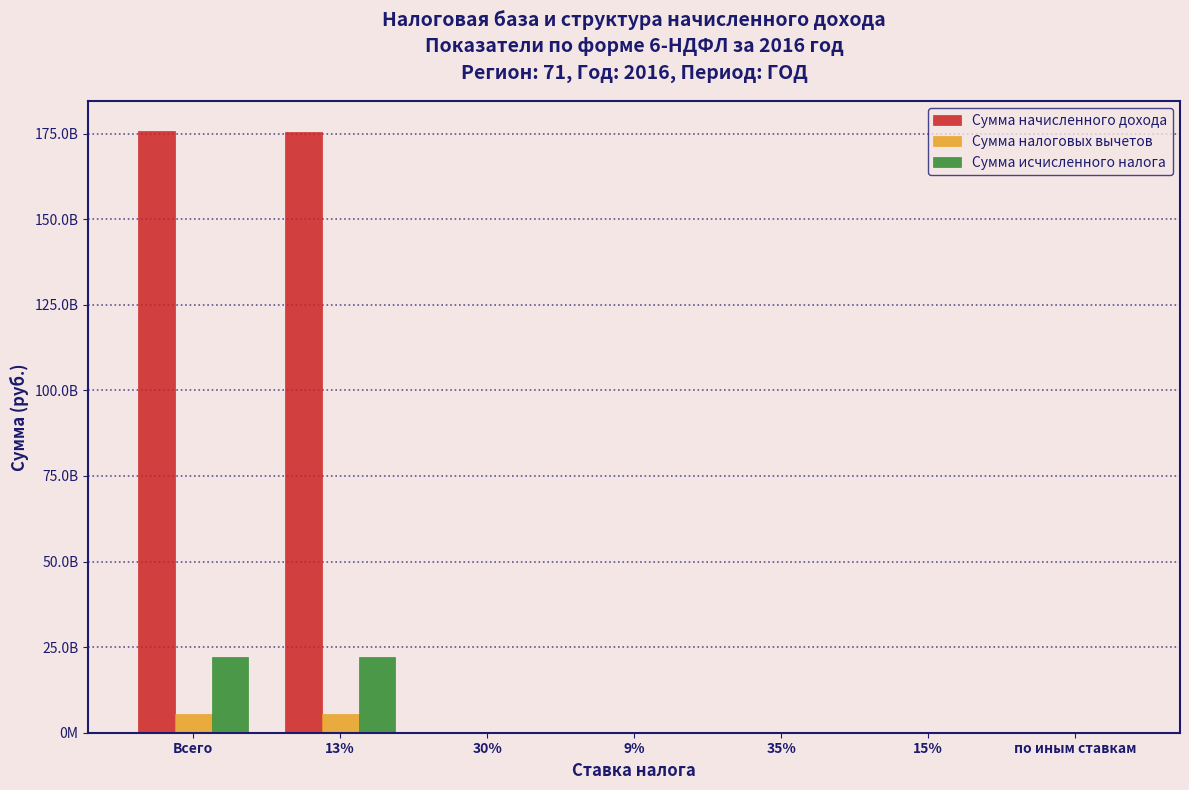

What are all the series names shown in the legend?

Сумма начисленного дохода, Сумма налоговых вычетов, Сумма исчисленного налога